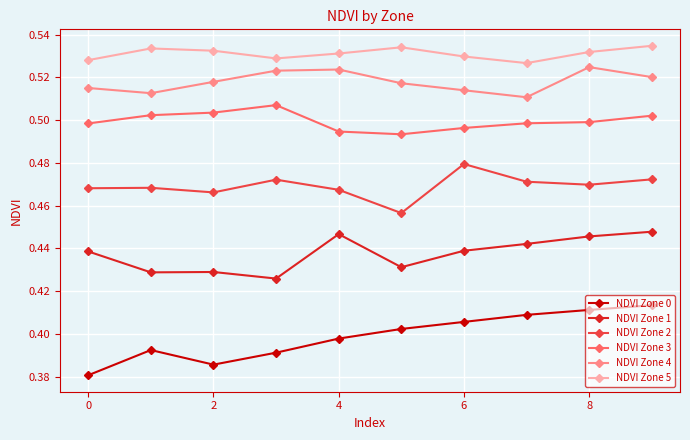

What is the sum of all NDVI Zone 5 values?

5.3